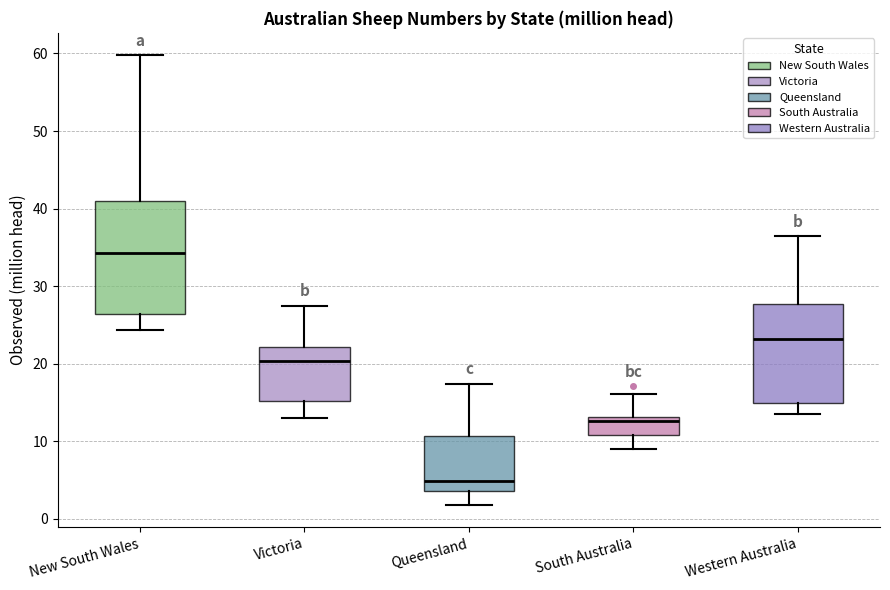

Comparing the boxes themselves (not the whiskers), which one is the tallest?

New South Wales